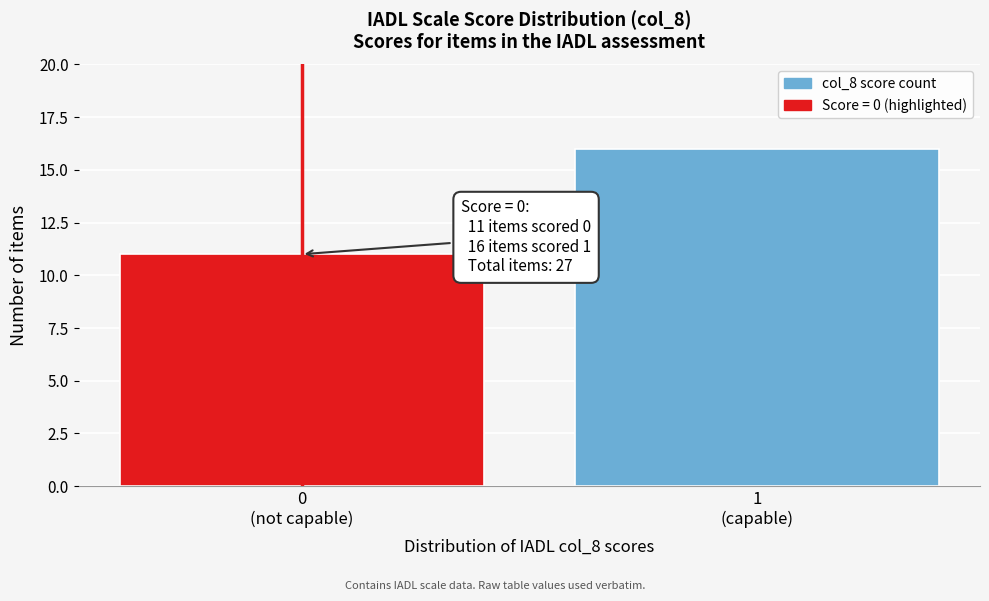

Reading left to right, transcribe all the data shown in this chart.

11	16